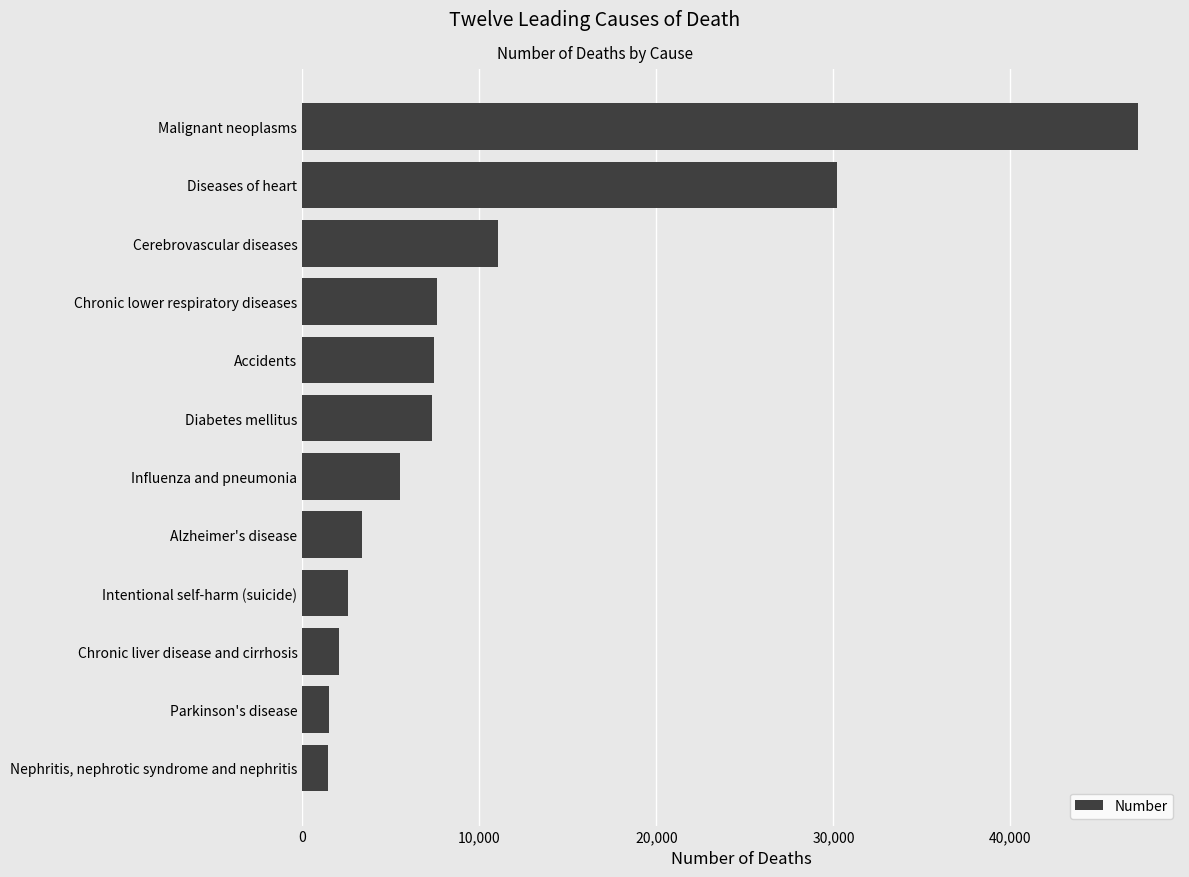

List the labels in order of value, smallest first.

Nephritis, nephrotic syndrome and nephritis, Parkinson's disease, Chronic liver disease and cirrhosis, Intentional self-harm (suicide), Alzheimer's disease, Influenza and pneumonia, Diabetes mellitus, Accidents, Chronic lower respiratory diseases, Cerebrovascular diseases, Diseases of heart, Malignant neoplasms